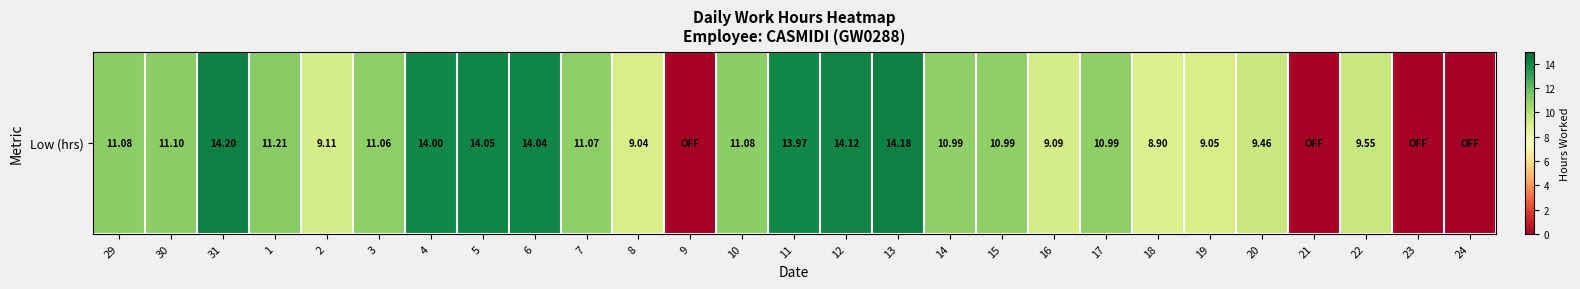

How many distinct data groups are displayed?

1